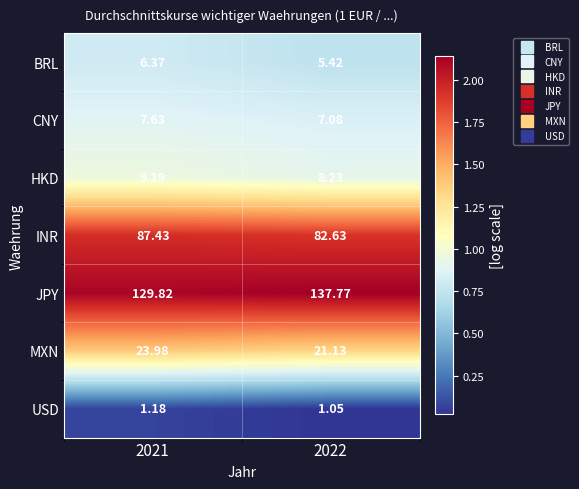

Between 2021 and 2022, which series saw the biggest shift?

JPY